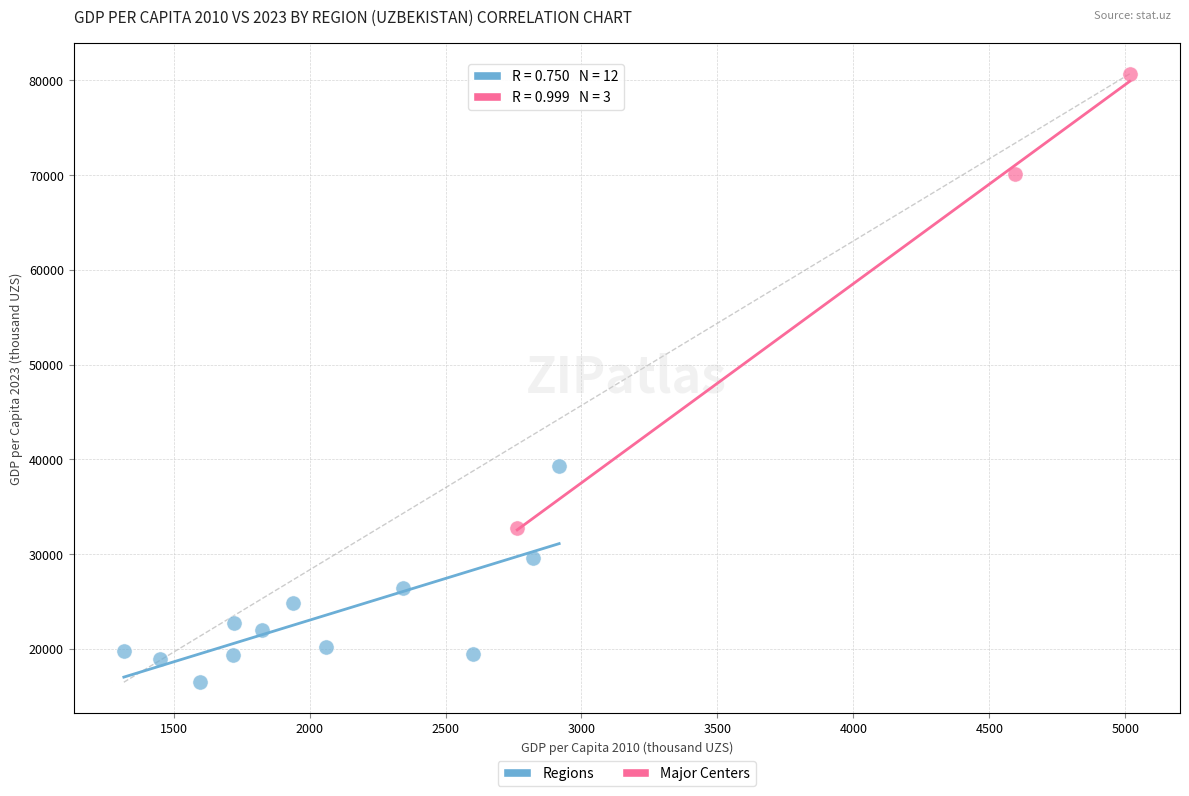

What are all the series names shown in the legend?

Regions, Major Centers